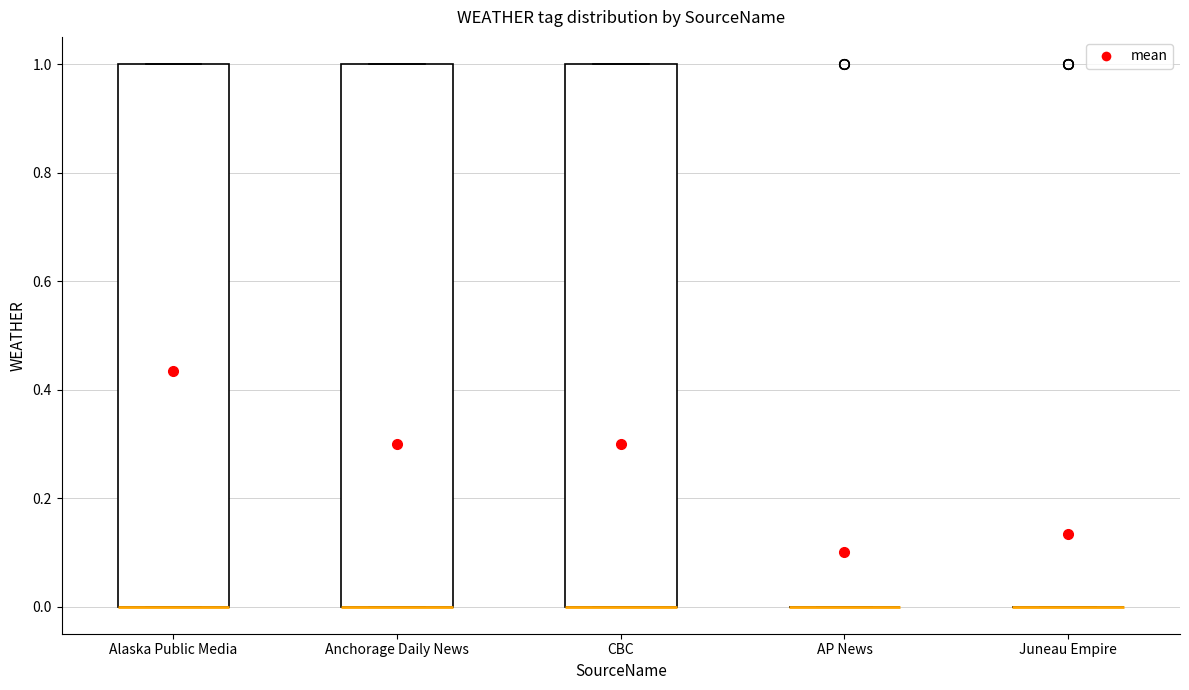

Reading left to right, transcribe this box plot: for each box, give where its median line is, the range the box spans, and where its two whiskers end, as read against the y-axis. The values are not printed on the chart, so give them approximately, as read against the axis.

Alaska Public Media: median 0 (drawn on the box's lower edge), box 0 to 1, whiskers 0 to 1
Anchorage Daily News: median 0 (drawn on the box's lower edge), box 0 to 1, whiskers 0 to 1
CBC: median 0 (drawn on the box's lower edge), box 0 to 1, whiskers 0 to 1
AP News: box collapsed to a line at 0, whiskers 0 to 0
Juneau Empire: box collapsed to a line at 0, whiskers 0 to 0